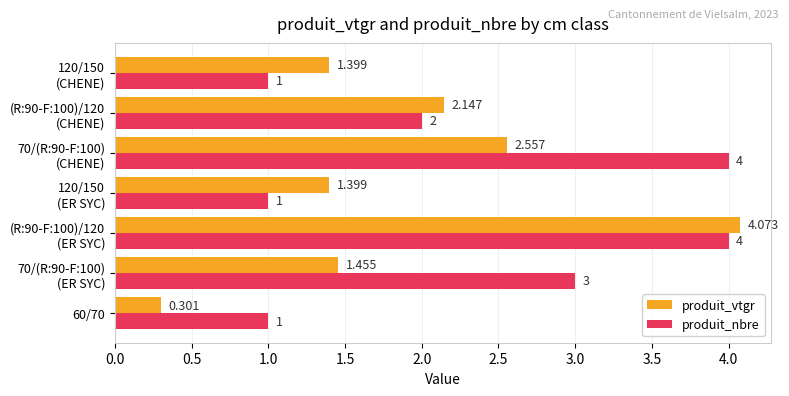

Which series has the largest total across all categories?

produit_nbre